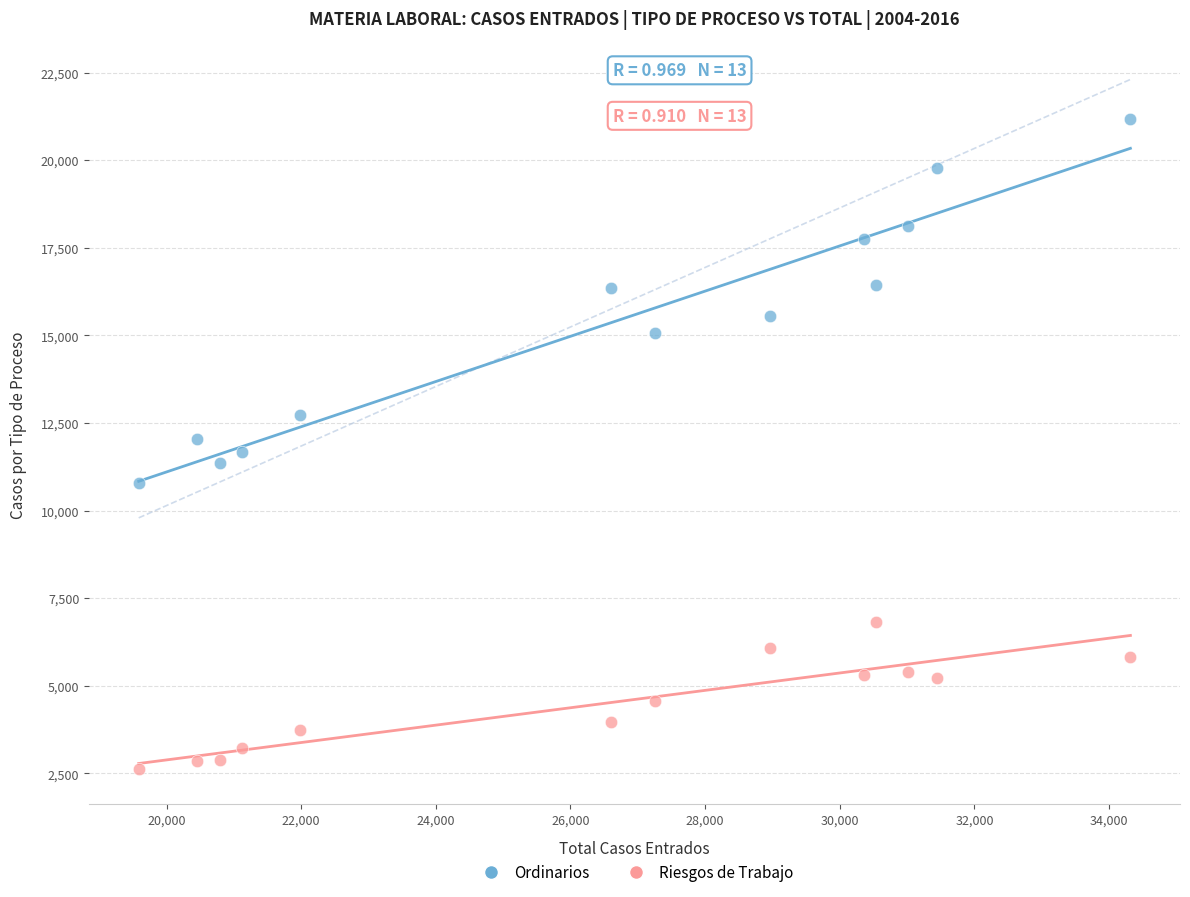

Across all data points, what is the range of X values (max minus min)?

14731